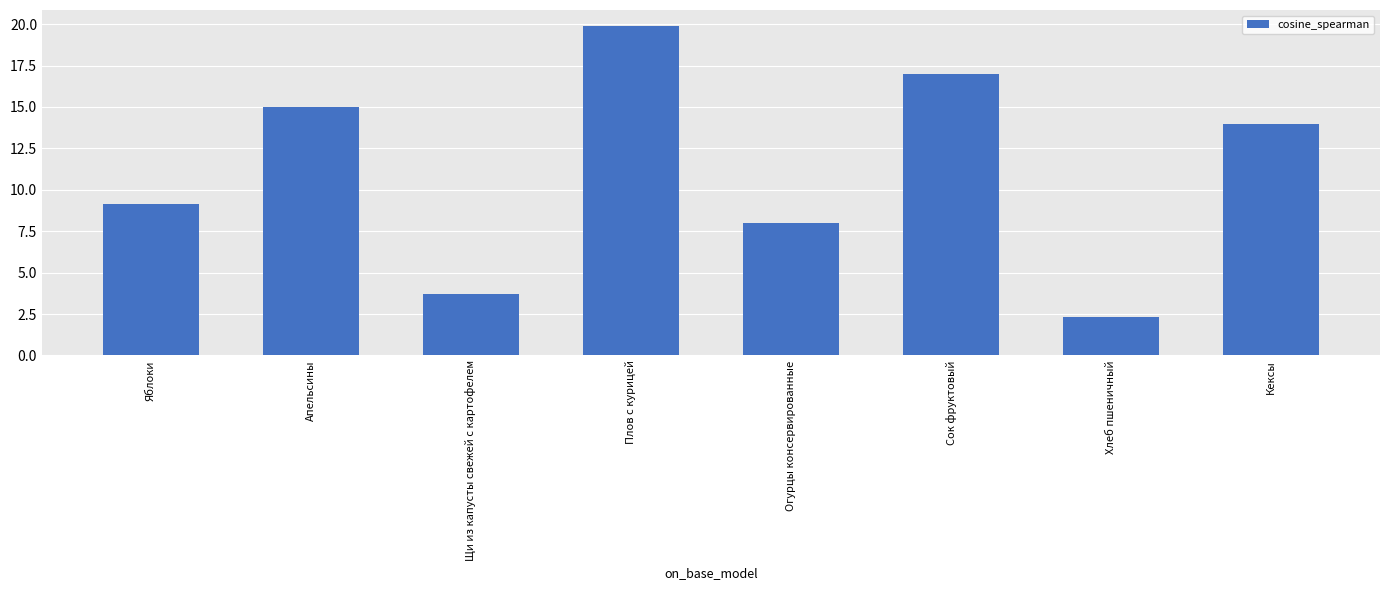

Which category has the highest value across all series?

Плов с курицей